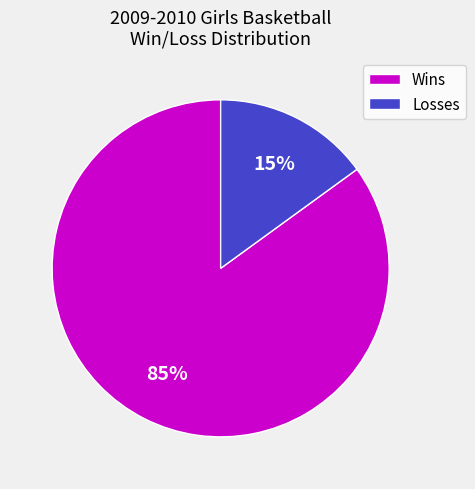

To the nearest percent, what is the average slice percentage?

50%